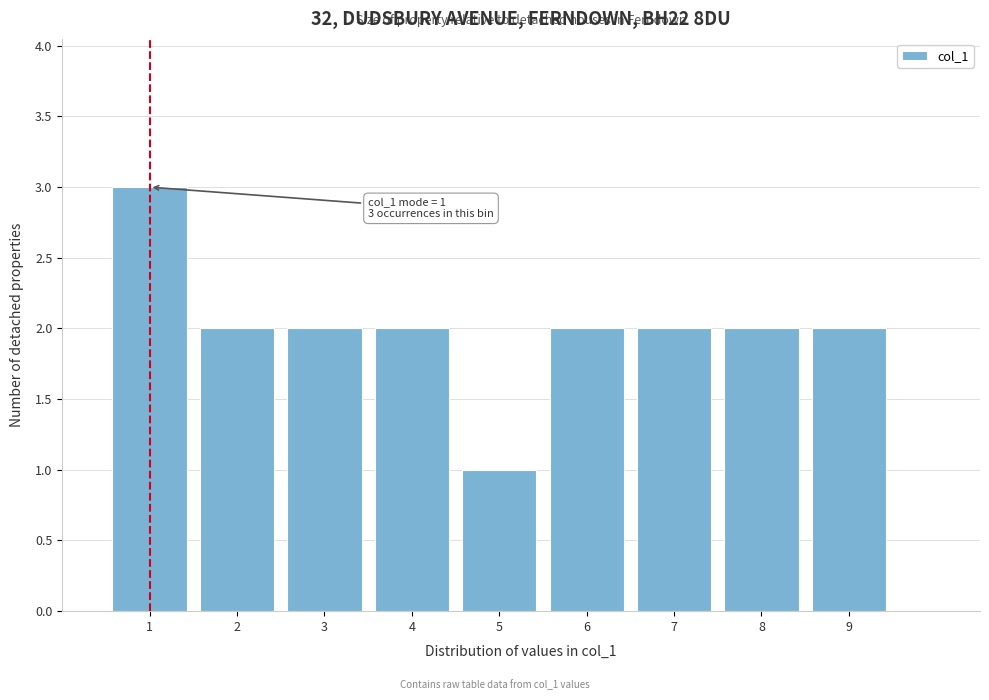

Which range on the x-axis has the tallest bar?

0.5 to 1.5